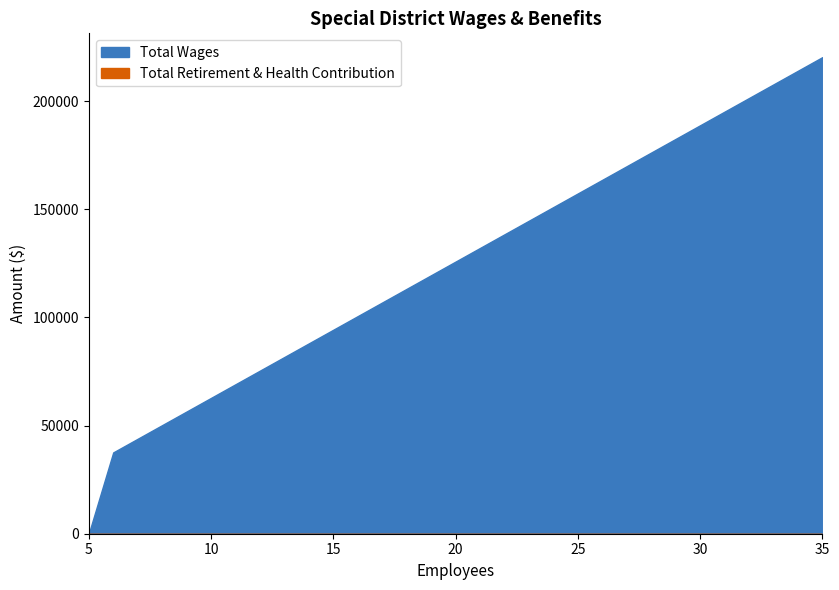

What is the total value across all series at 35?

220377